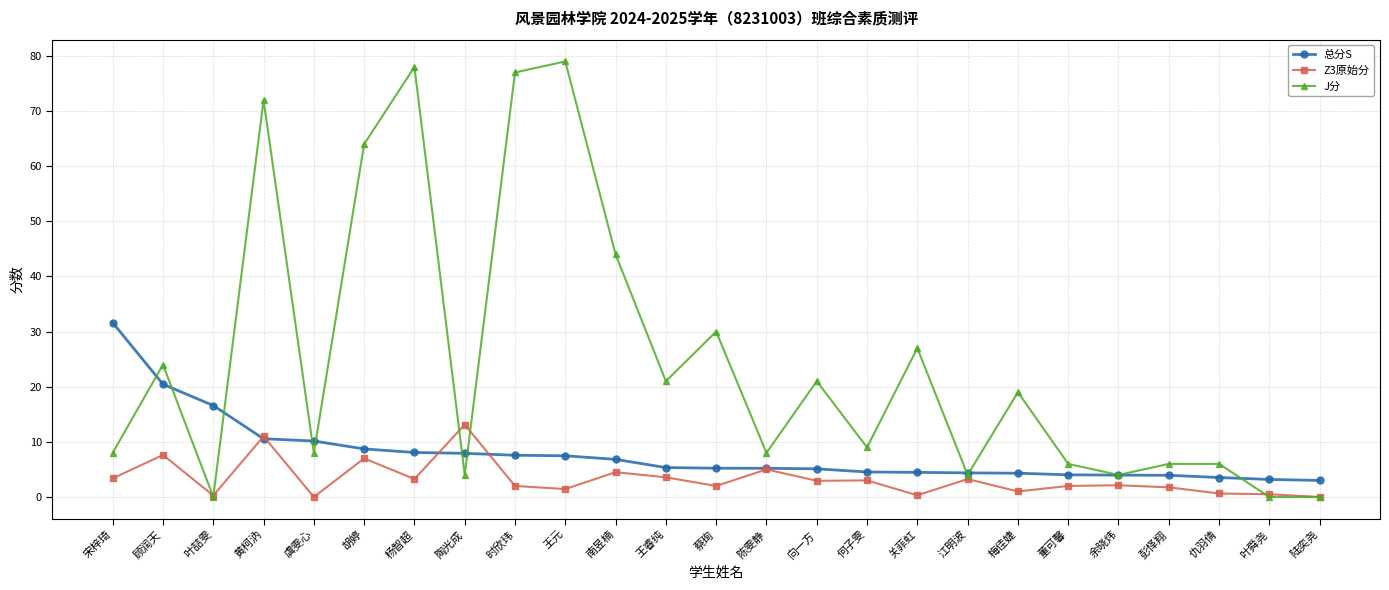

After their last crossing, which series has the higher values: 总分S or Z3原始分?

总分S